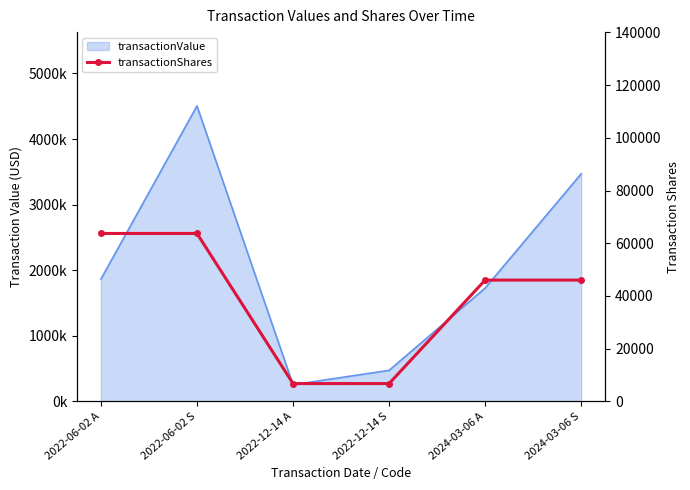

Is it true that the value at 2022-12-14 A is 11139?

False